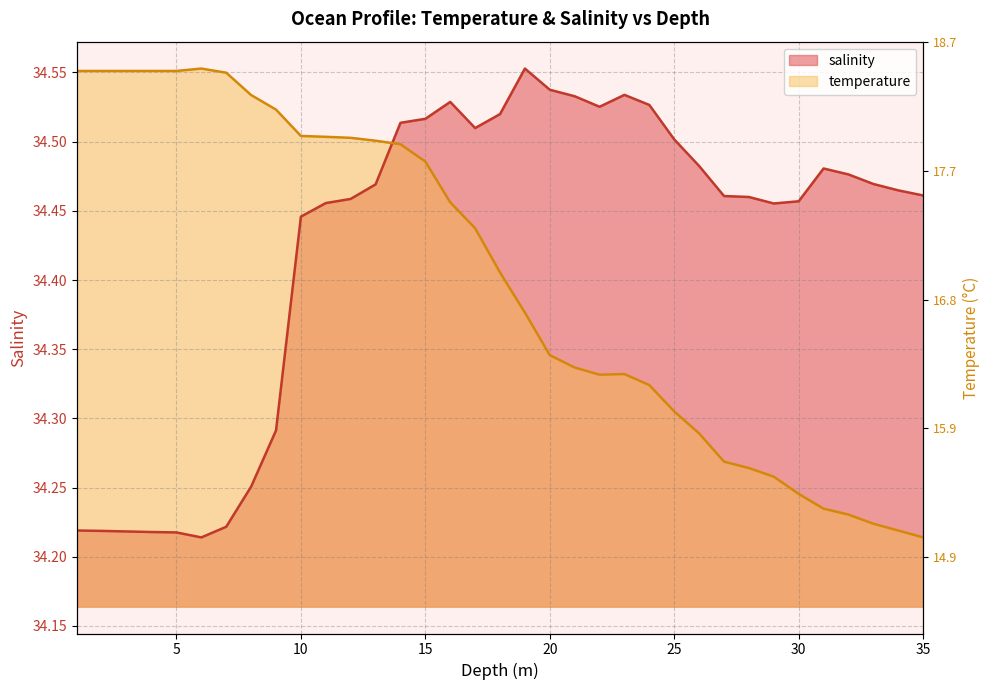

Between 7.0 and 26.0, which series saw the biggest shift?

salinity